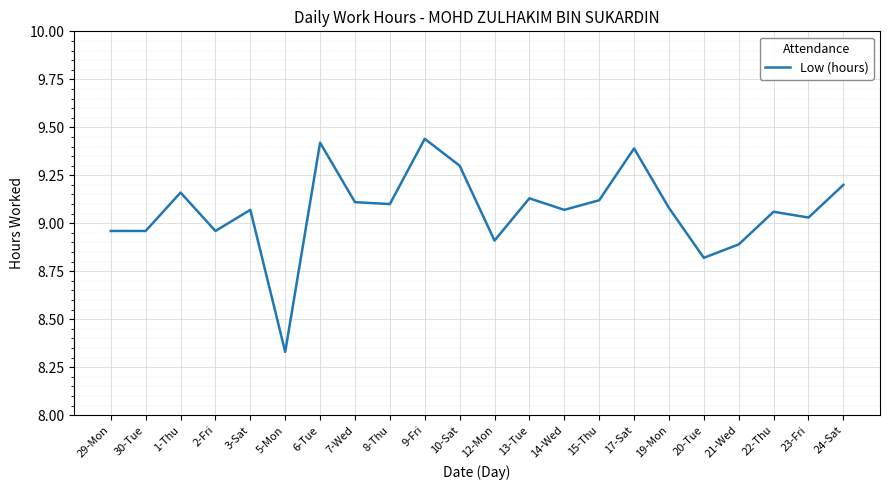

What is the change in value from 2-Fri to 15-Thu?

+0.2